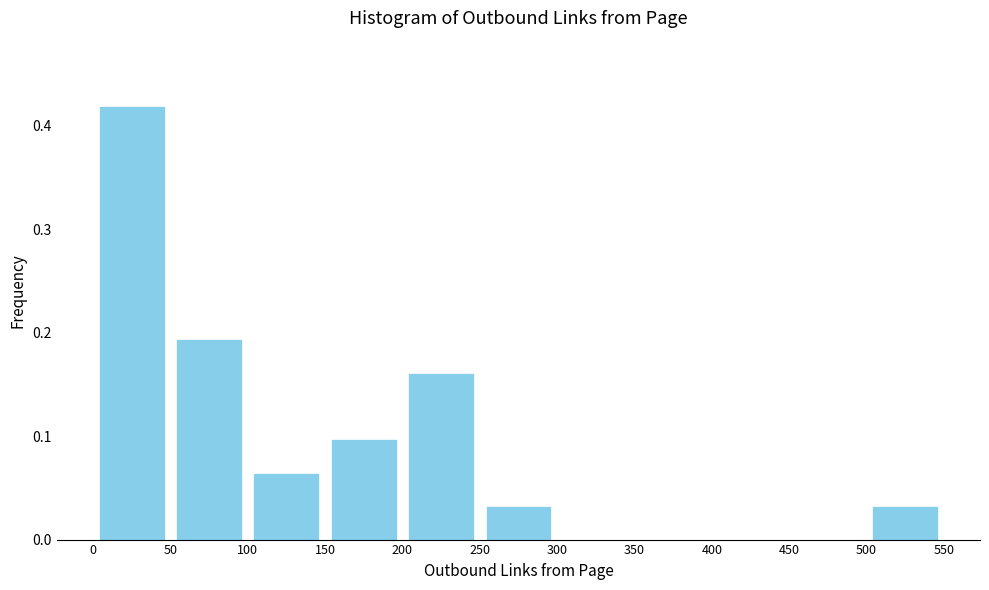

Over which range of the x-axis is the bar tallest?

0 to 50